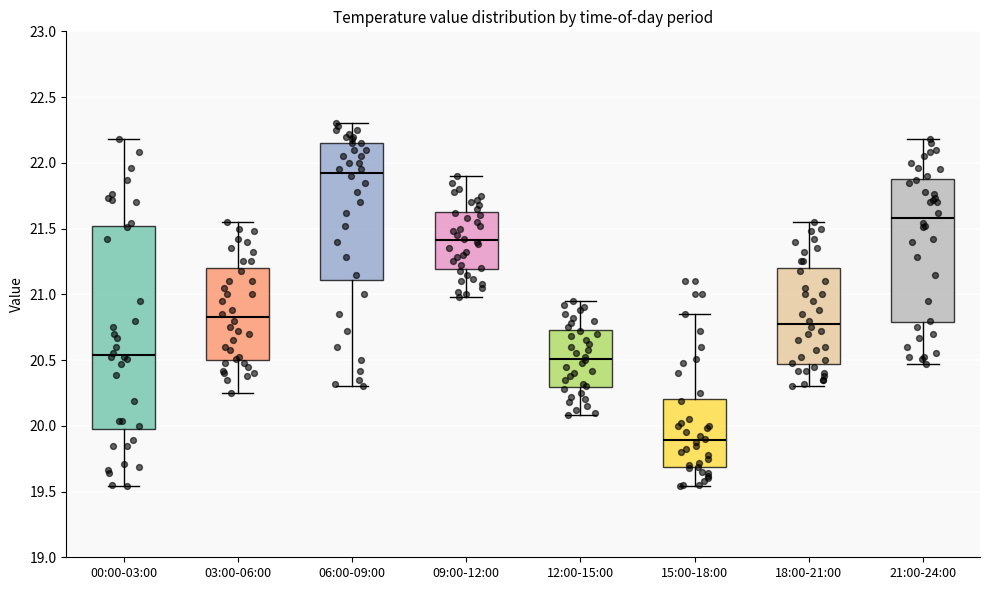

Reading left to right, read every box against the y-axis: the position of its median line, the range the box covers, and the ends of its whiskers. The values are not printed on the chart, so give them approximately, as read against the axis.

00:00-03:00: median 20.55, box 19.95 to 21.50, whiskers 19.55 to 22.20
03:00-06:00: median 20.85, box 20.50 to 21.20, whiskers 20.25 to 21.55
06:00-09:00: median 21.95, box 21.10 to 22.15, whiskers 20.30 to 22.30
09:00-12:00: median 21.40, box 21.20 to 21.65, whiskers 21.00 to 21.90
12:00-15:00: median 20.50, box 20.30 to 20.75, whiskers 20.10 to 20.95
15:00-18:00: median 19.90, box 19.70 to 20.20, whiskers 19.55 to 20.85
18:00-21:00: median 20.80, box 20.45 to 21.20, whiskers 20.30 to 21.55
21:00-24:00: median 21.60, box 20.80 to 21.90, whiskers 20.45 to 22.20